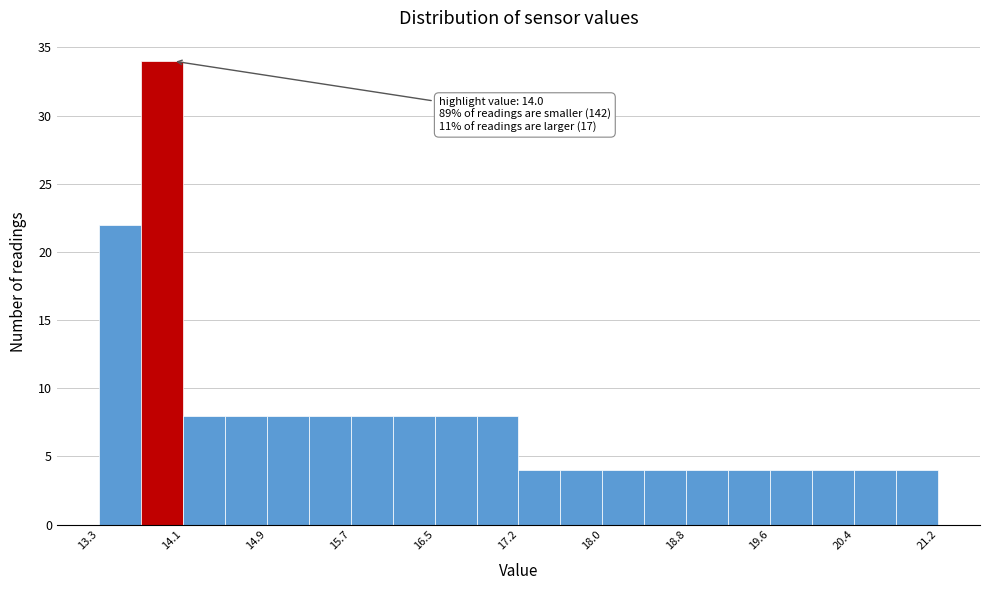

Around what value on the x-axis is the tallest bar? Give the approximate position of its centre, as read against the axis.

13.9